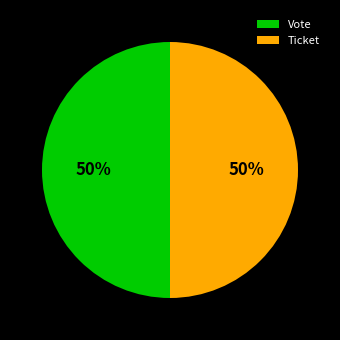

Is it true that Ticket is 50% of the pie?

True